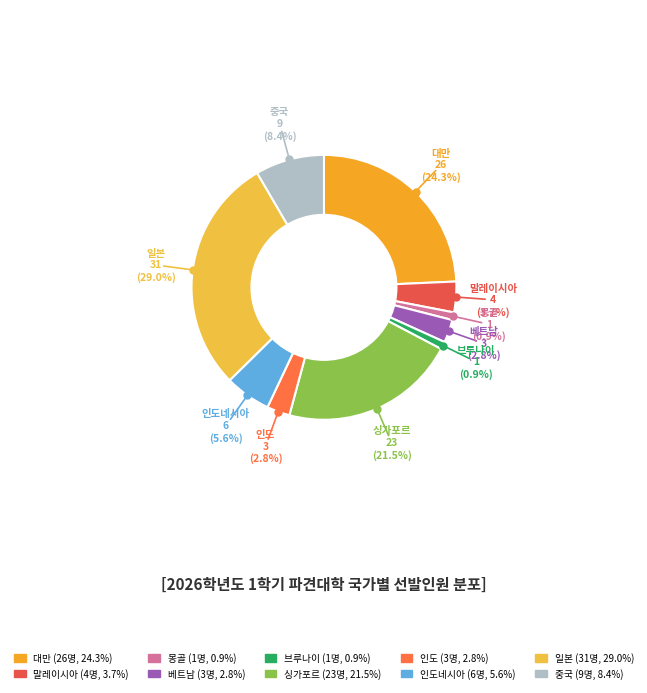

Does 일본 account for over 50% of the chart?

No